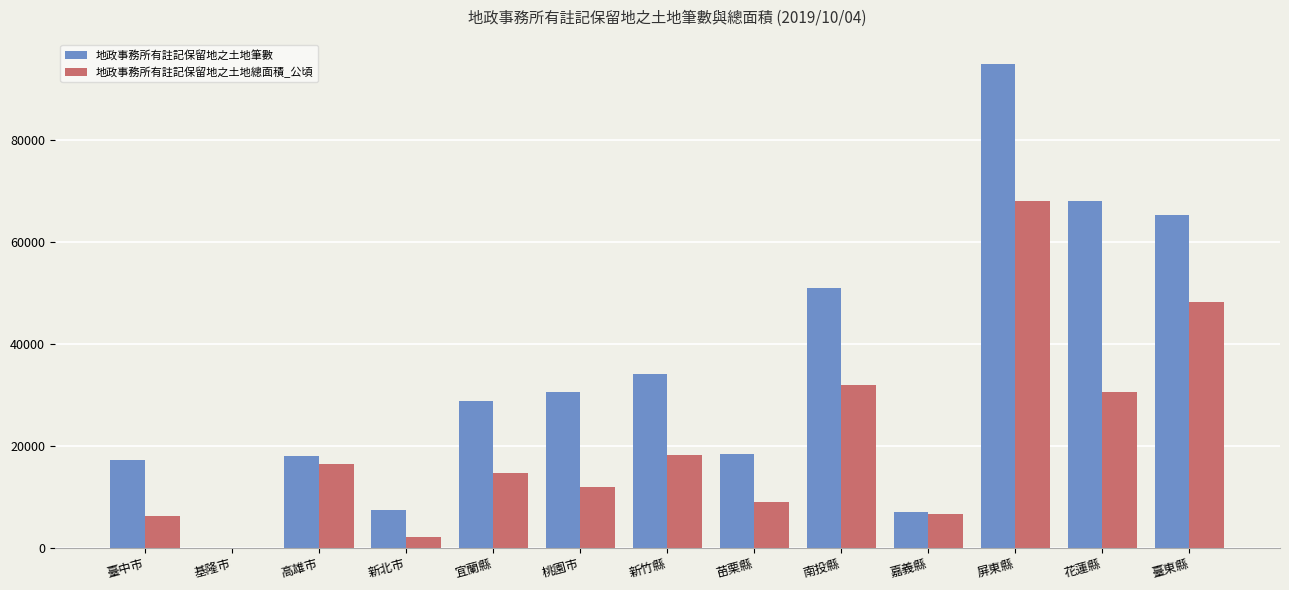

Is it true that 地政事務所有註記保留地之土地筆數 equals 30607.0 at 桃園市?

True